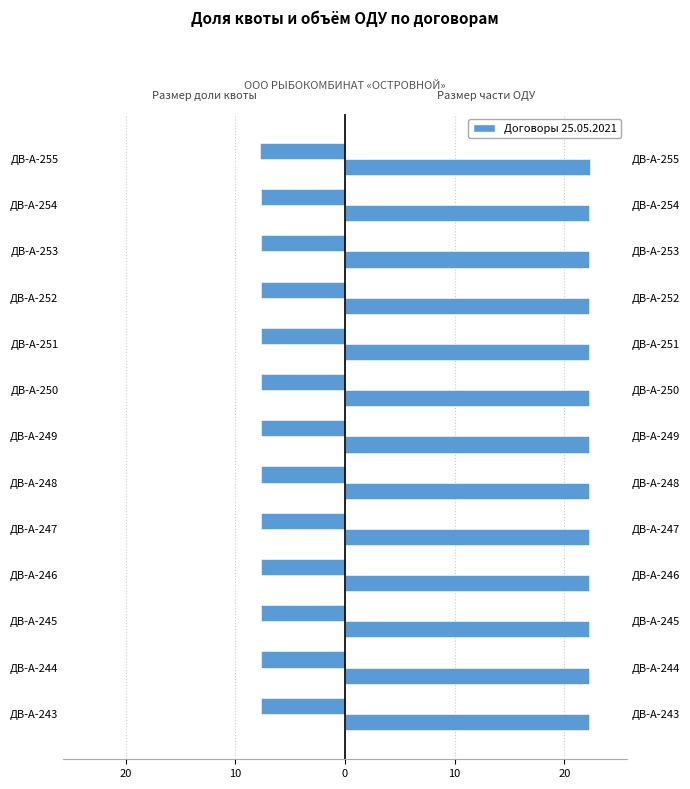

At how many categories does at least one series exceed -6?

13